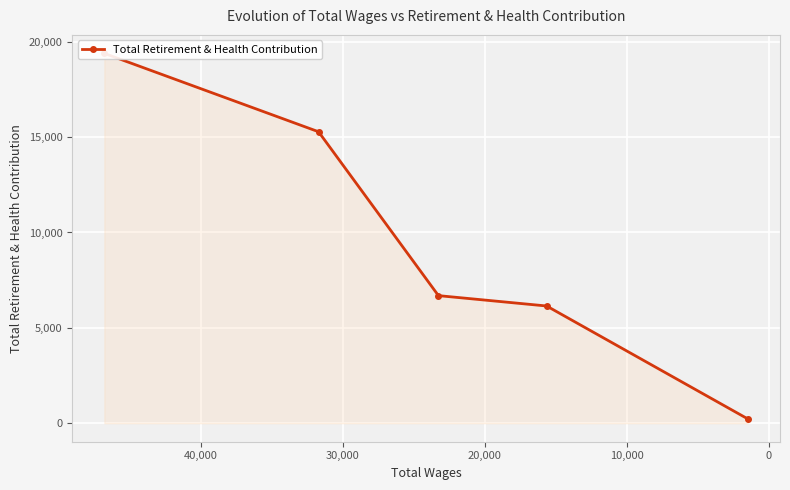

What is the average value?

9547